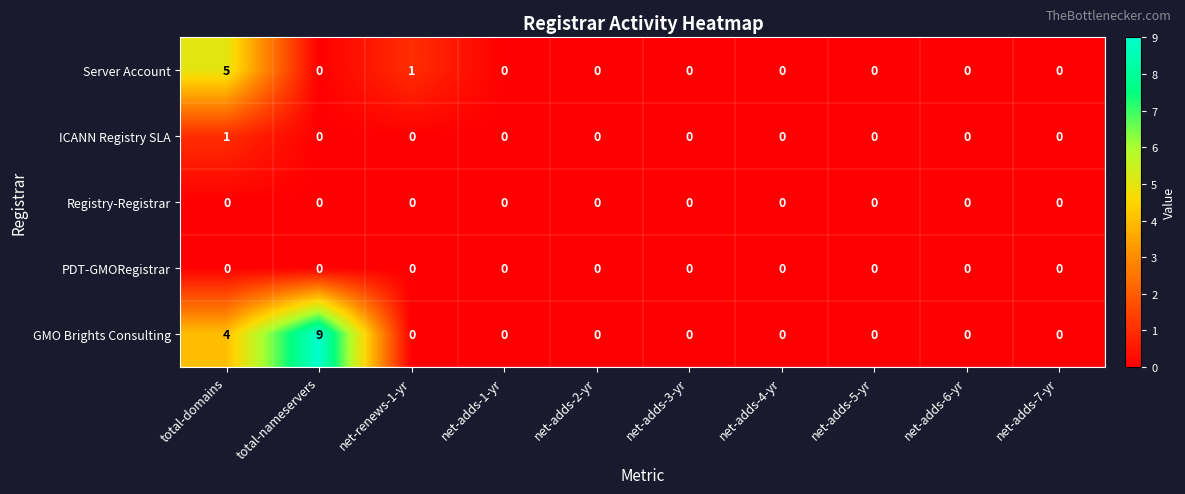

How many GMO Brights Consulting values are between 0 and 1?

8